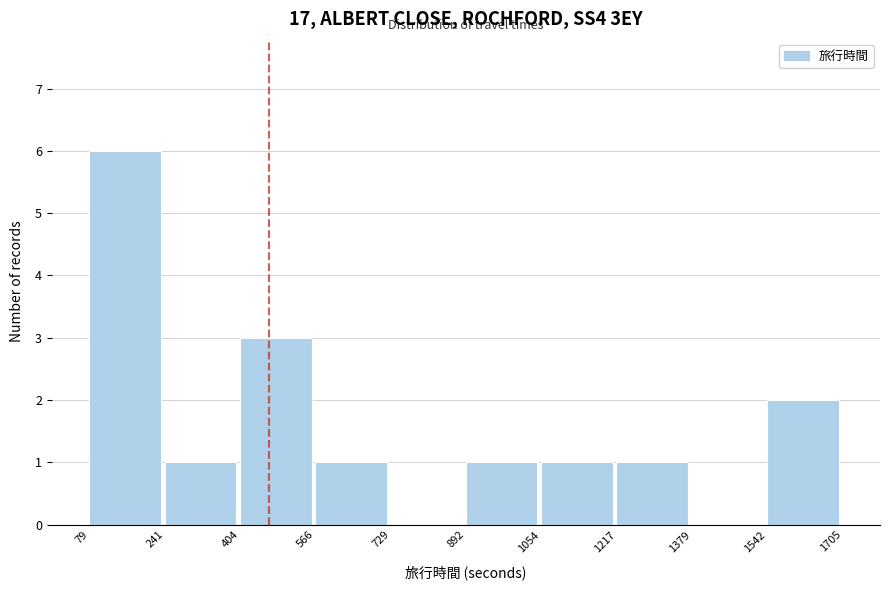

Which range on the x-axis has the tallest bar?

79 to 241